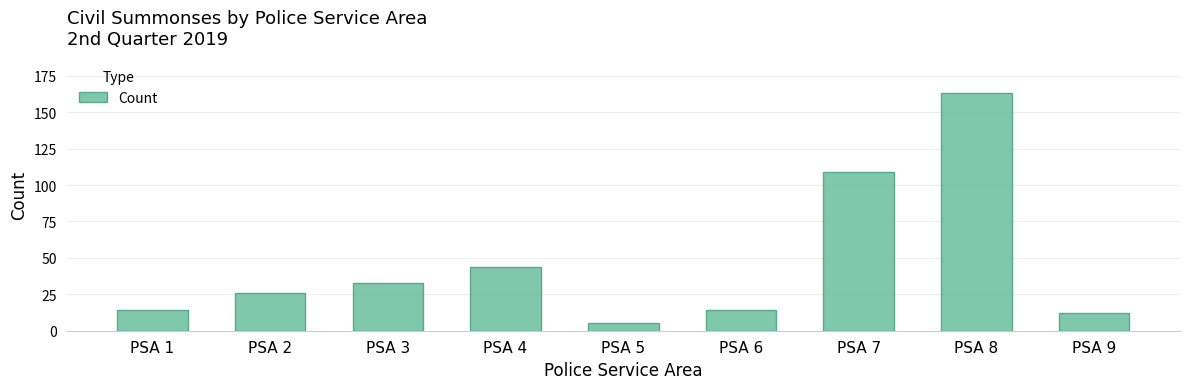

What is the sum of the values at PSA 5 and PSA 8?

168